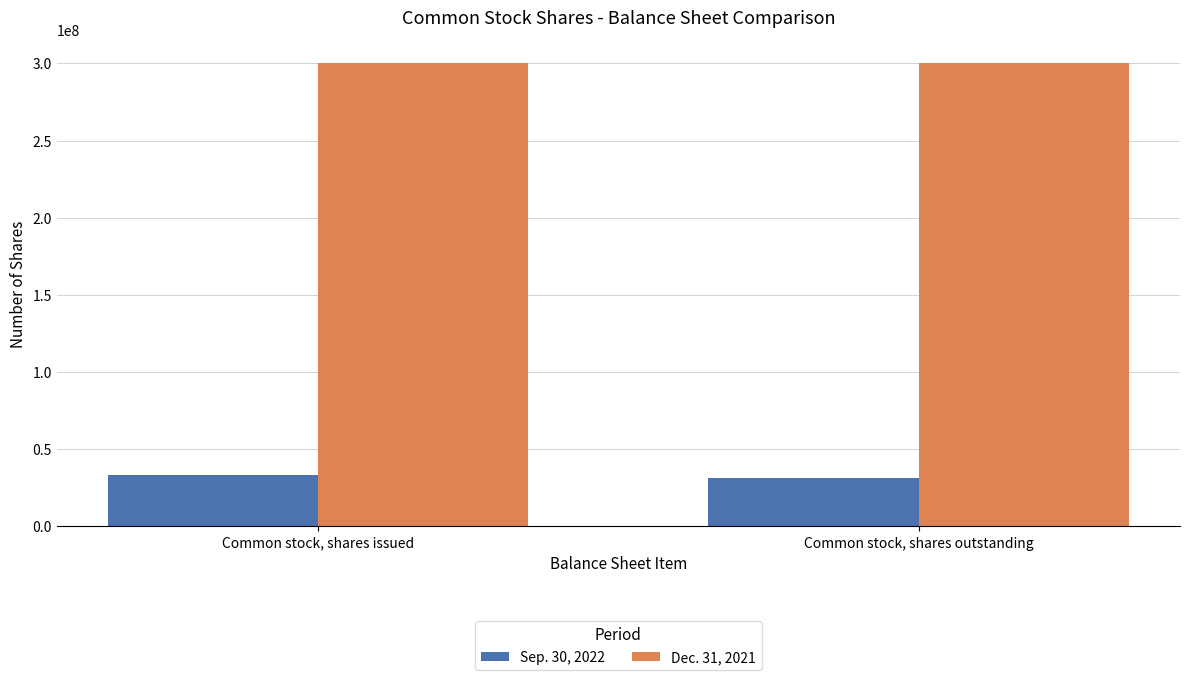

Reading left to right, extract all data points from this chart.

Sep. 30, 2022: Common stock, shares issued=33125954	Common stock, shares outstanding=31545564
Dec. 31, 2021: Common stock, shares issued=300000000	Common stock, shares outstanding=300000000